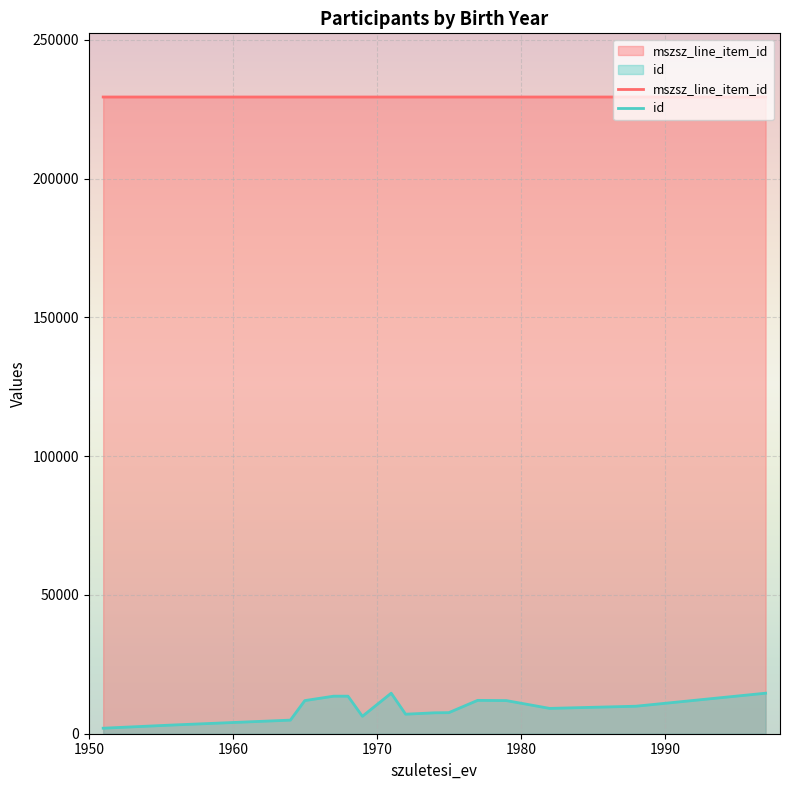

How many lines are shown in the chart?

2